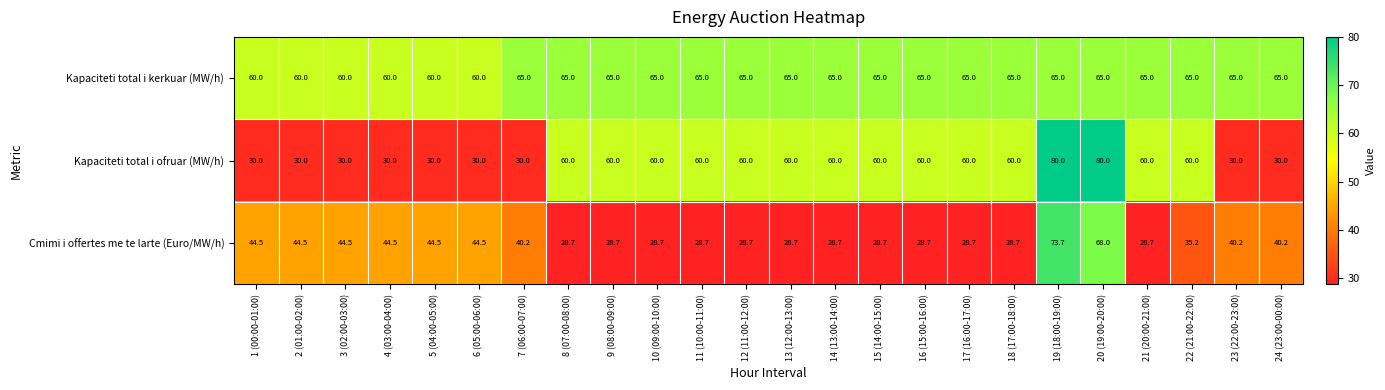

Which series has the largest range (max minus min)?

Kapaciteti total i ofruar (MW/h)